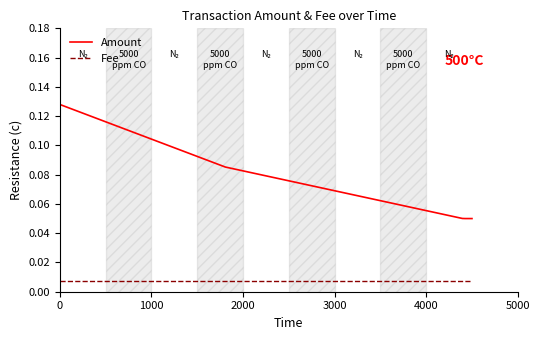

List the series in order of their overall mean, lowest first.

Fee, Amount